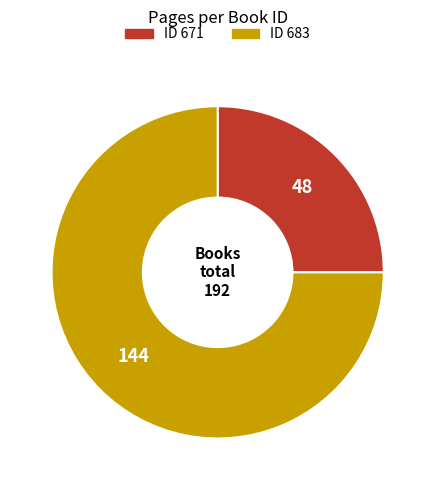

Is there a majority slice in this chart?

Yes